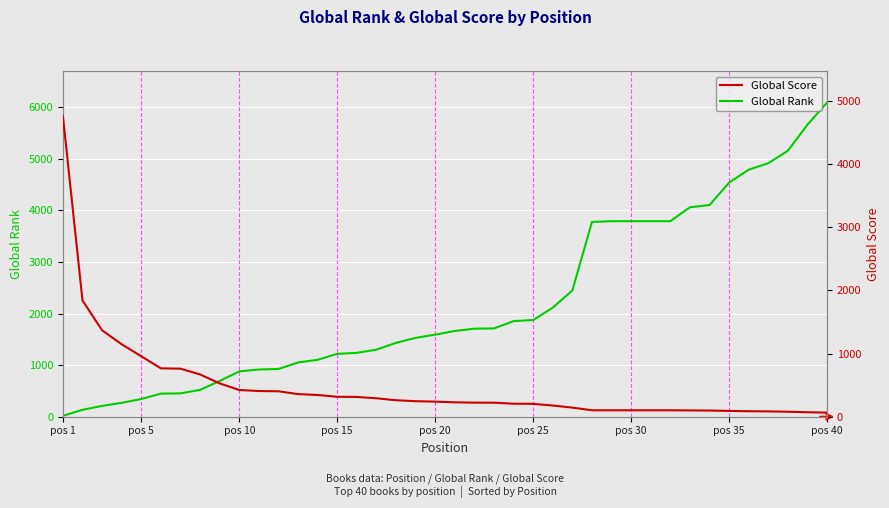

What is the maximum value for Global Rank?

6095